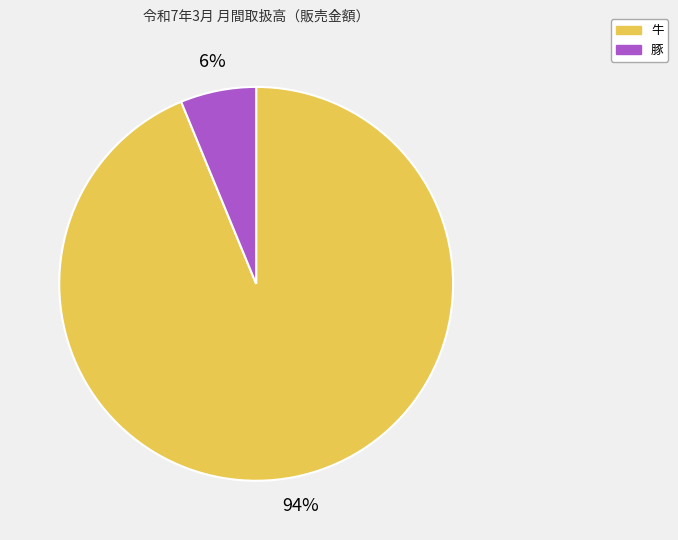

What is the majority slice?

牛